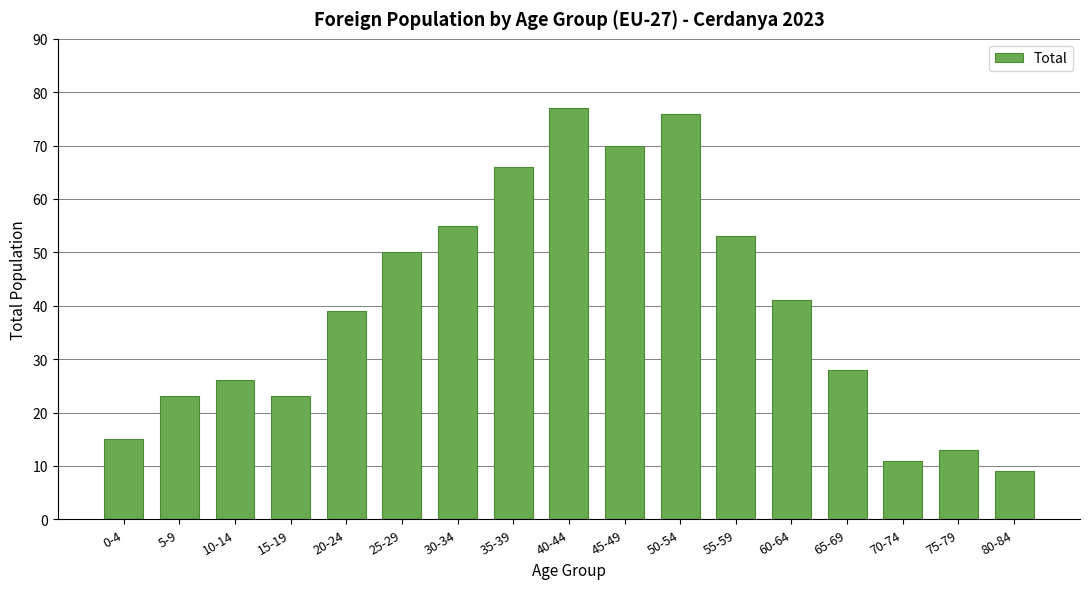

Reading right to left, what are all the values shown in this chart?

80-84=9	75-79=13	70-74=11	65-69=28	60-64=41	55-59=53	50-54=76	45-49=70	40-44=77	35-39=66	30-34=55	25-29=50	20-24=39	15-19=23	10-14=26	5-9=23	0-4=15